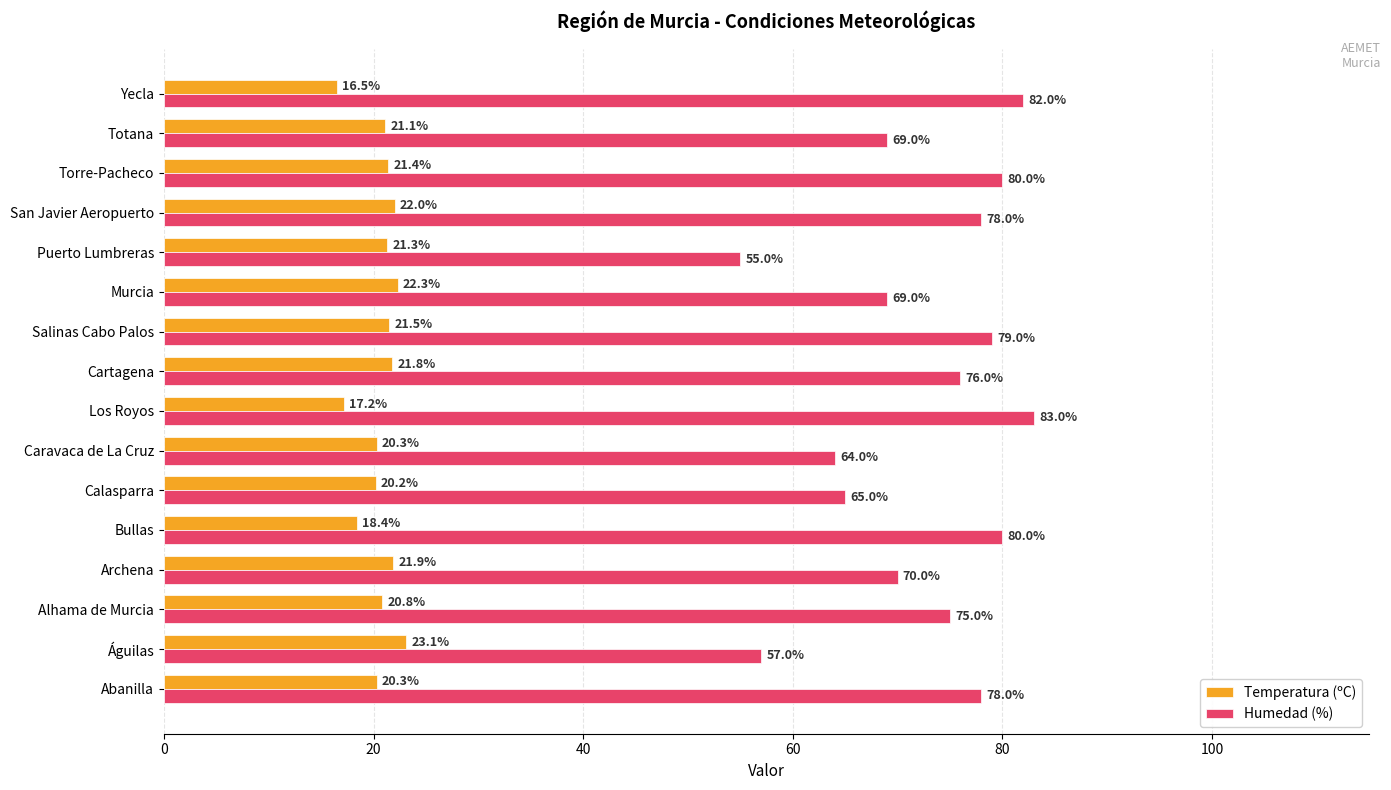

Count the number of categories in the chart.

16